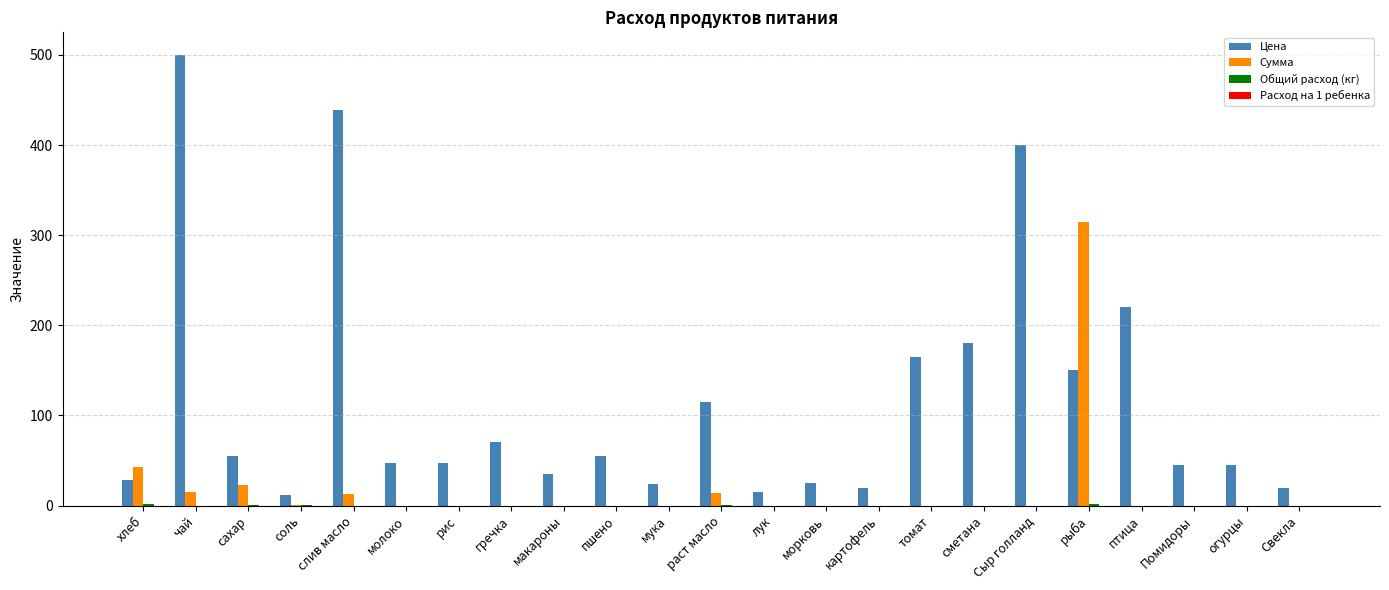

Which series has the largest total across all categories?

Цена